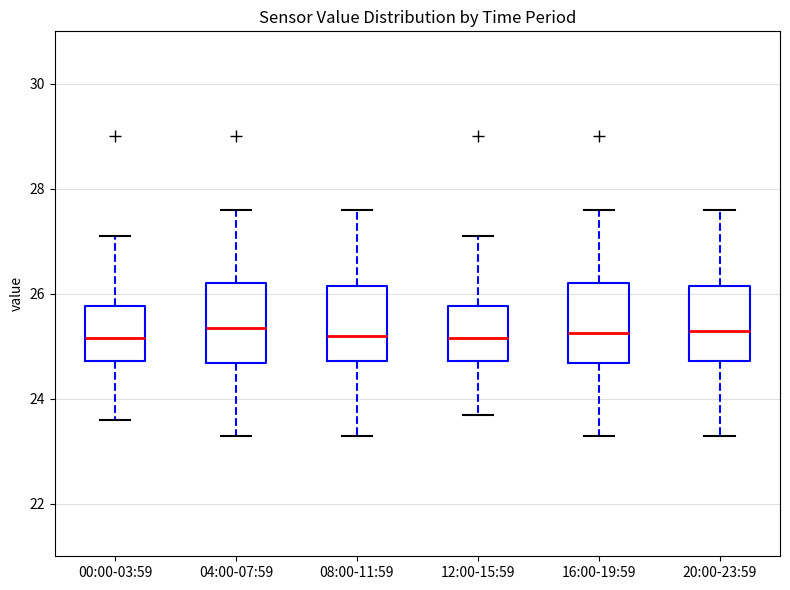

Where is the upper edge of the box for 00:00-03:59 on the y-axis? The values are not printed on the chart, so give them approximately, as read against the axis.

25.8